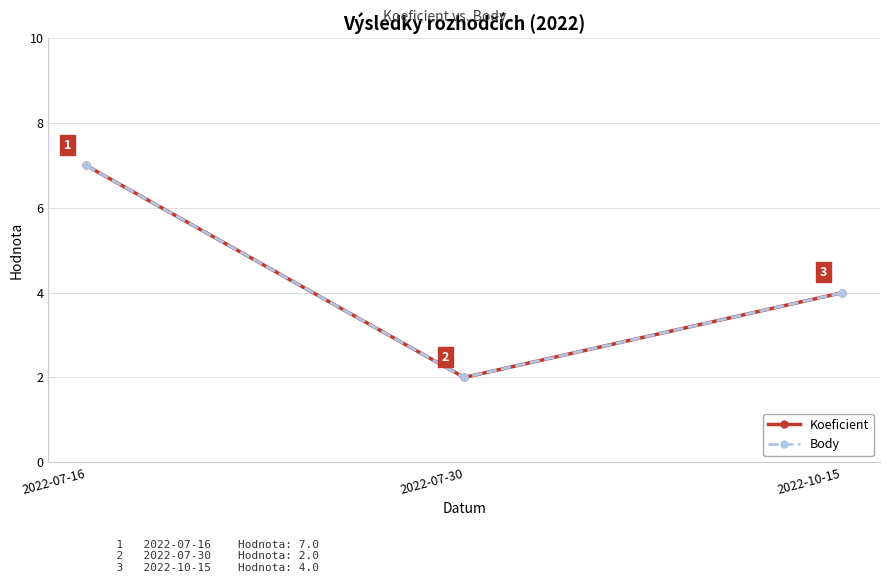

Does the chart have visible grid lines?

Yes